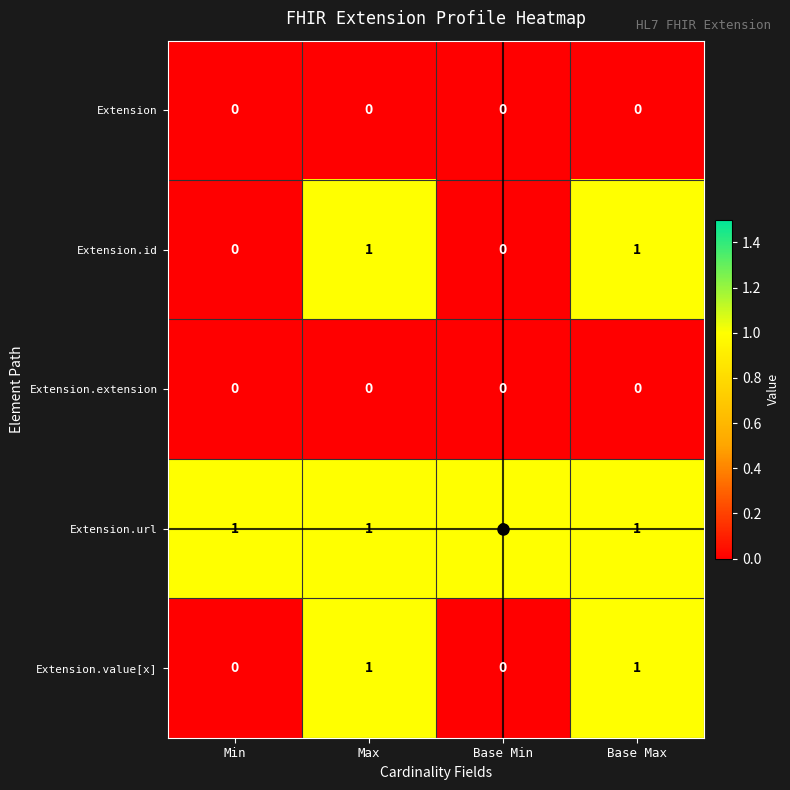

Is it true that Extension equals 0 at Base Min?

True